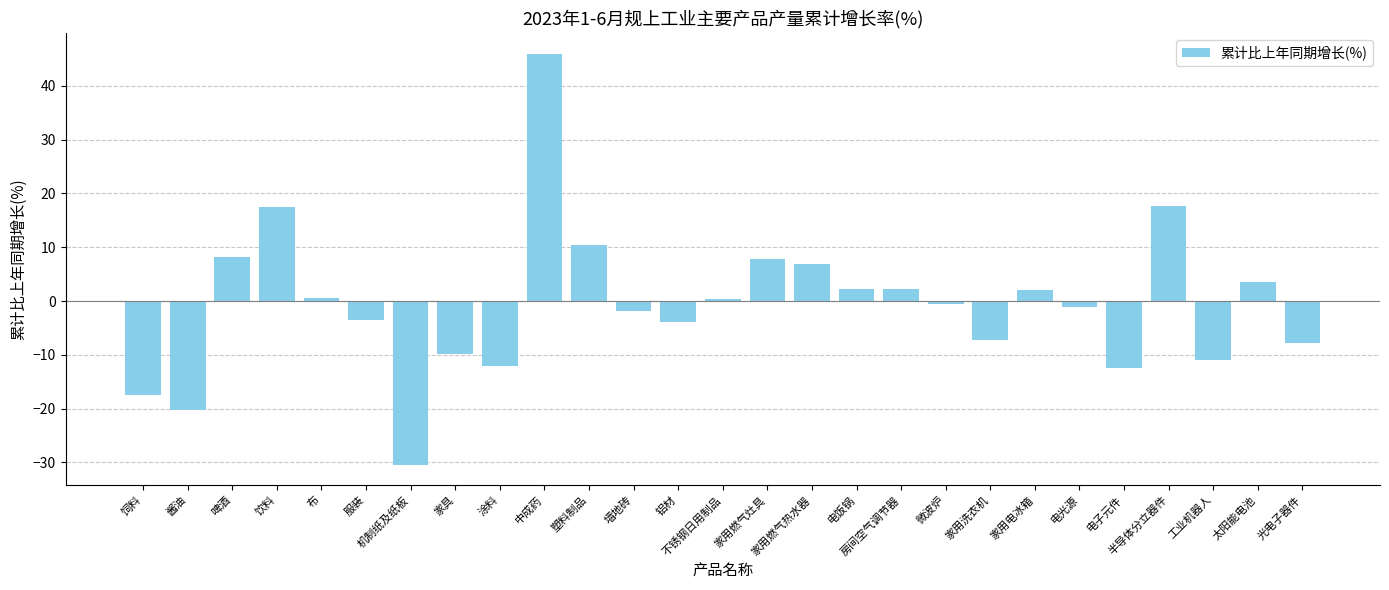

Which has a higher value, 家用燃气热水器 or 光电子器件?

家用燃气热水器